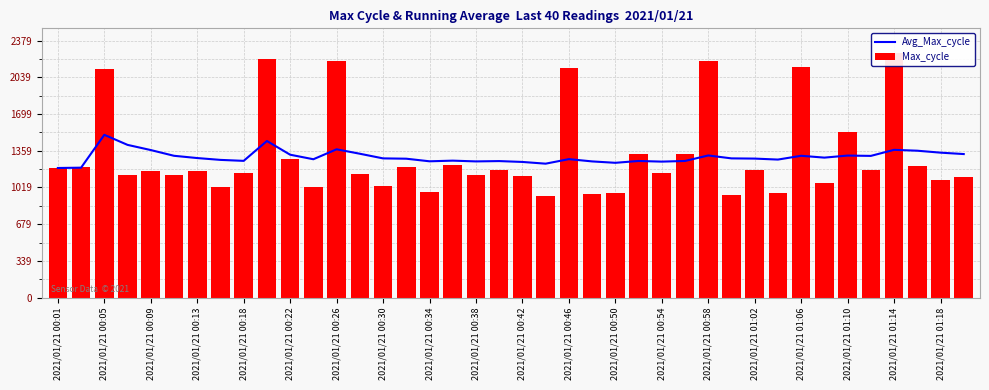

How many data points in Avg_Max_cycle are less than 1289?

20